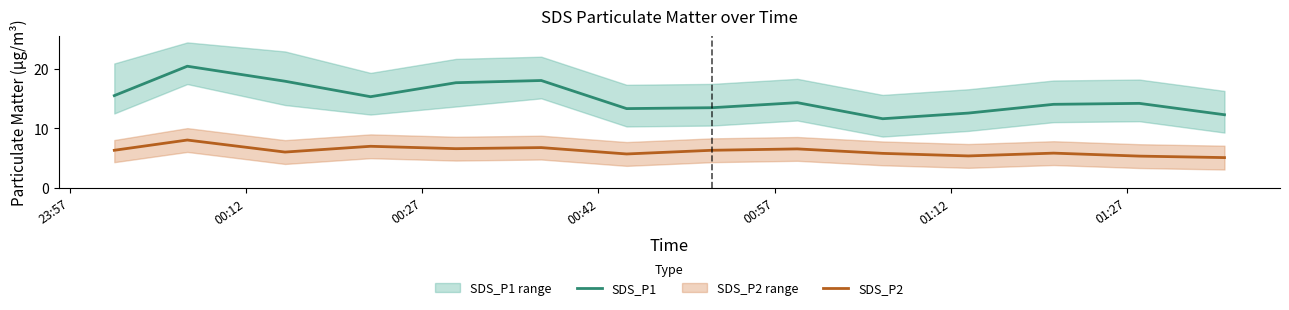

True or false: SDS_P2 and SDS_P1 cross at least once.

False